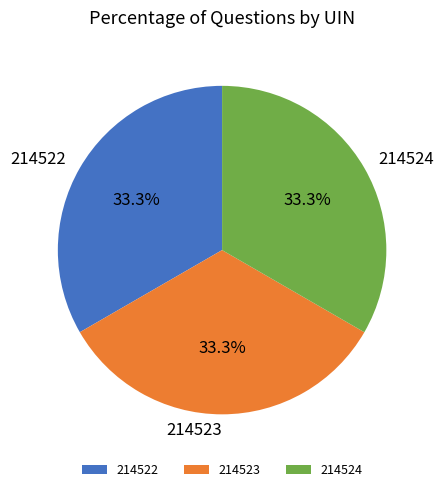

To the nearest percent, what is the combined percentage of 214522 and 214524?

67%